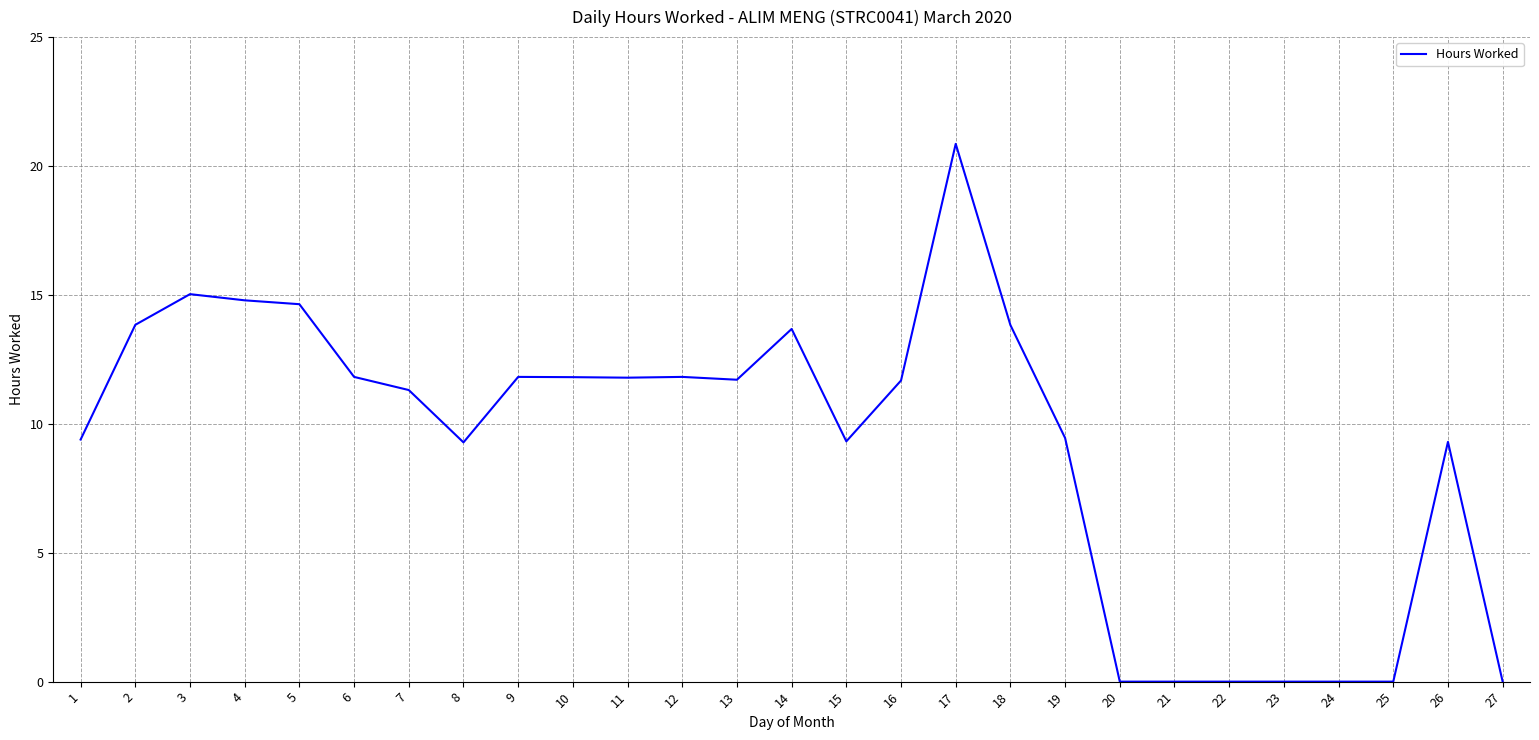

What is the sum of the values at 1 and 4?

24.2